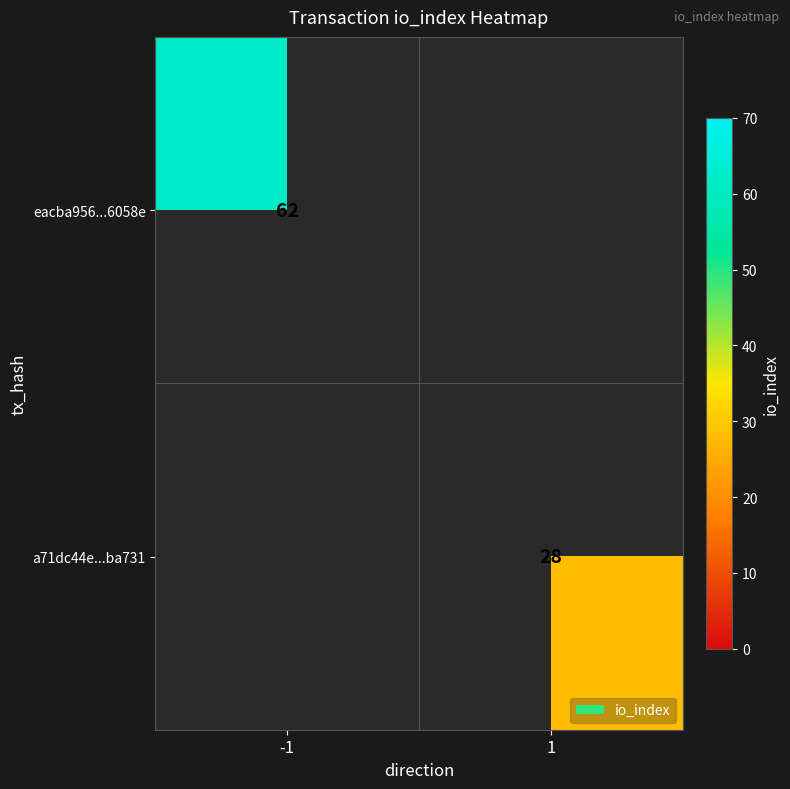

Count the number of categories in the chart.

2